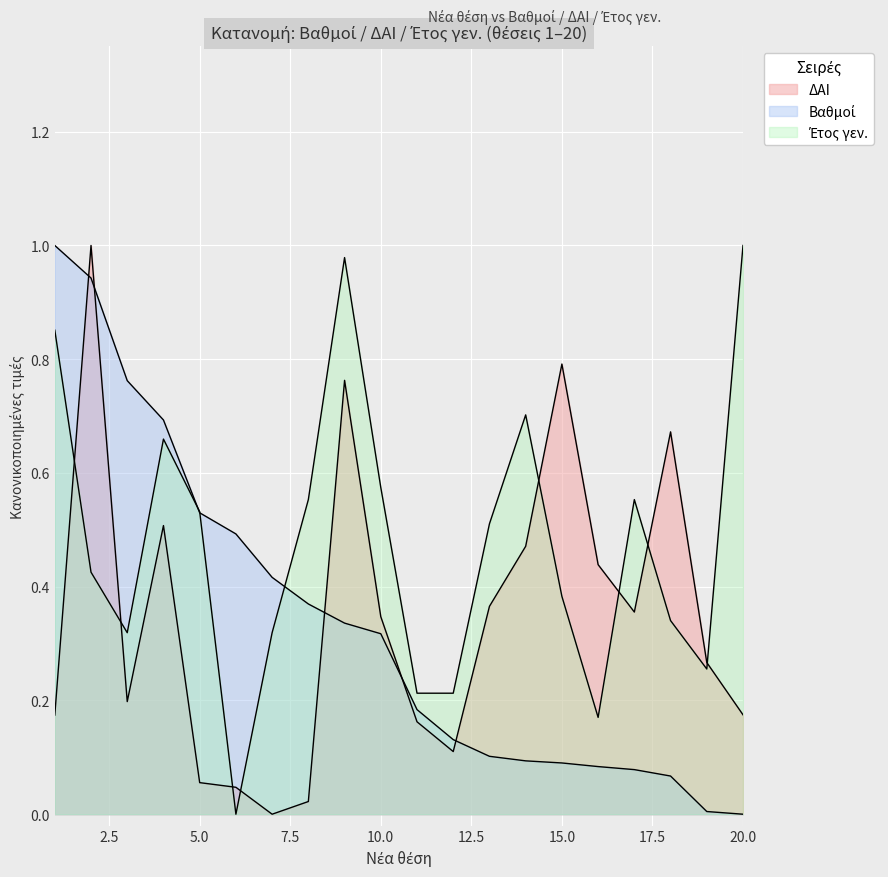

At how many categories does at least one series exceed 0?

20